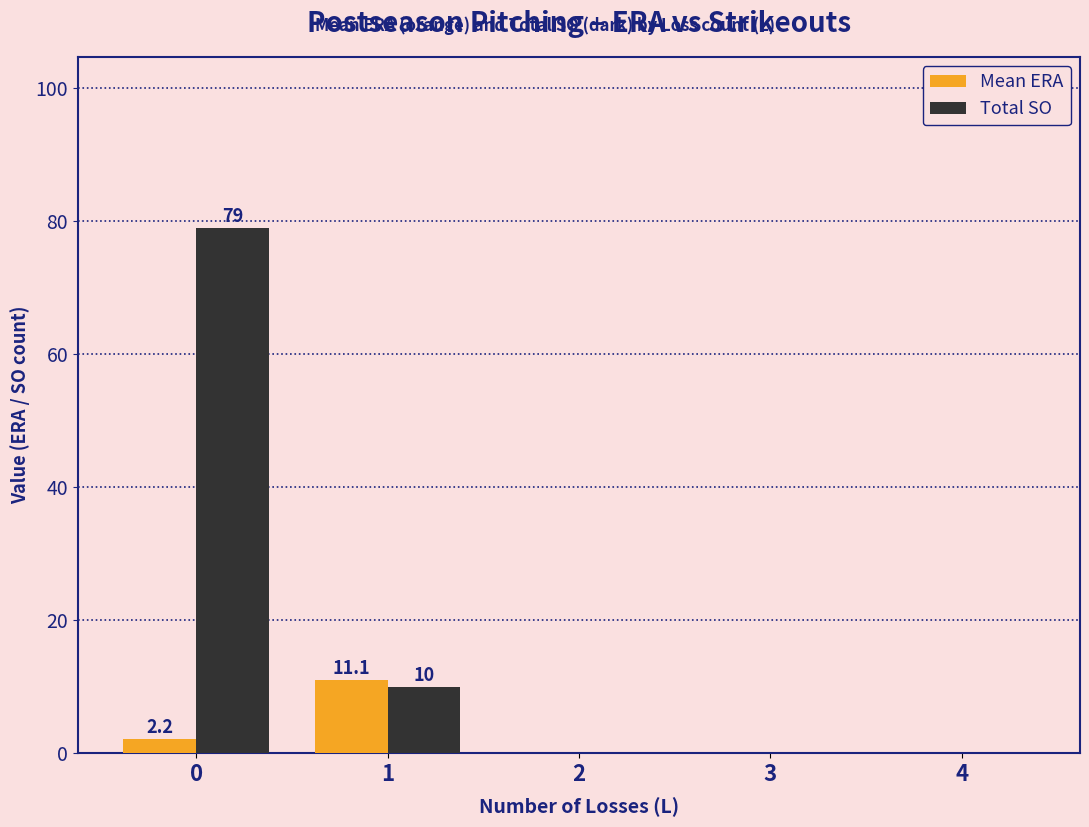

Between 0 and 2, which series saw the biggest shift?

Total SO